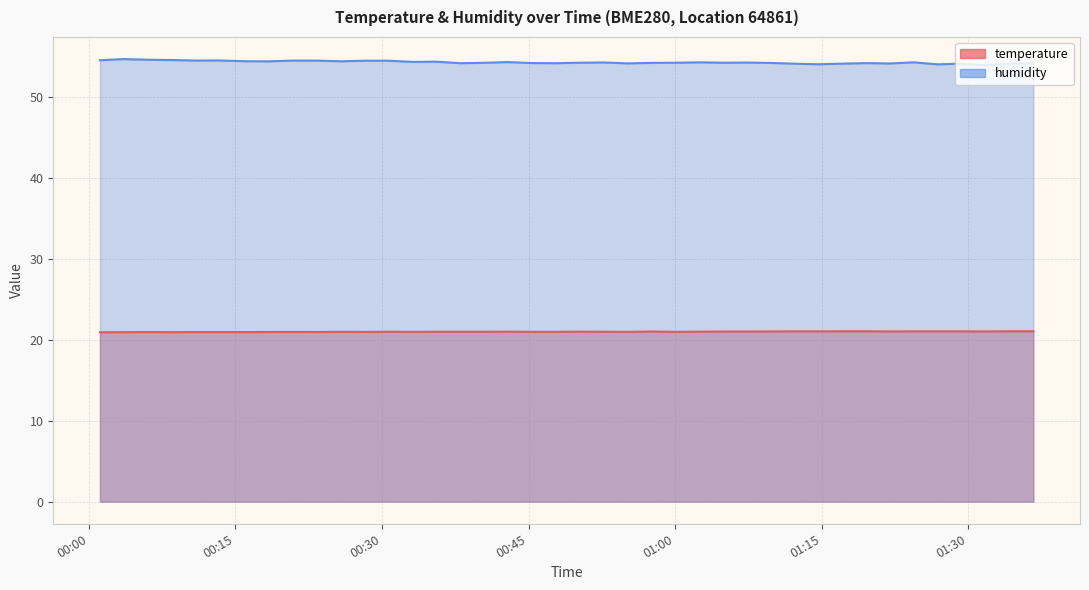

Which series has the widest spread of values?

humidity